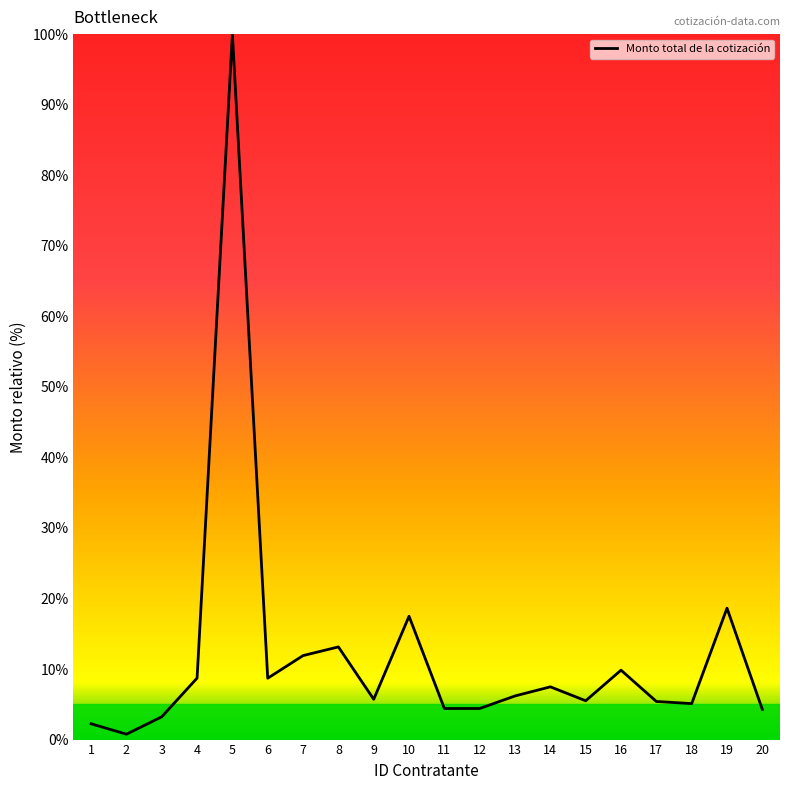

What is the difference between the values at 9 and 7?

6.2